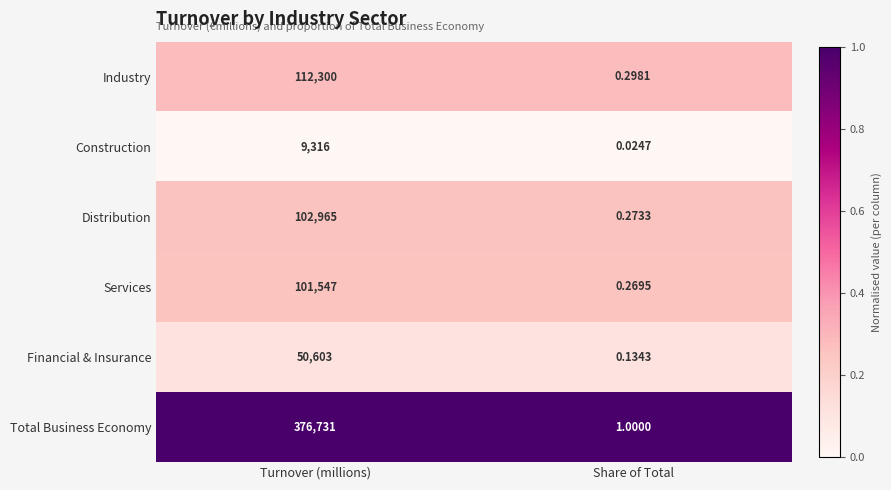

Rank the categories by Distribution value from highest to lowest.

Turnover (millions), Share of Total